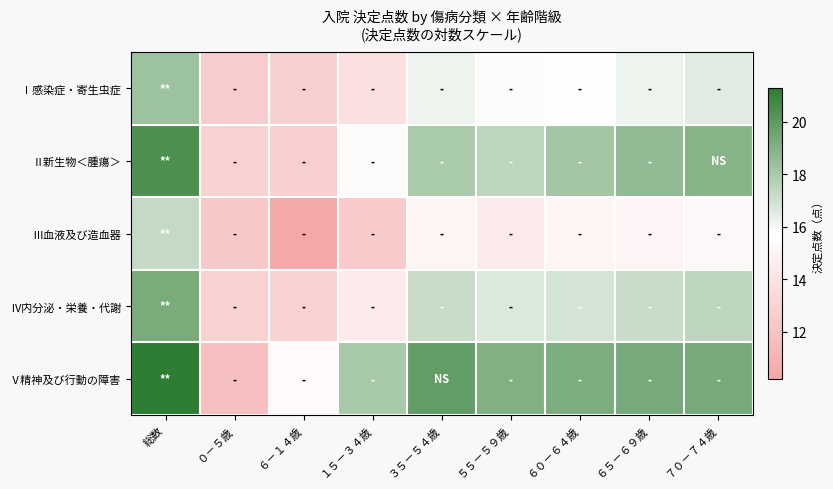

Reading left to right, extract all data points from this chart.

Ⅰ感染症・寄生虫症: 総数=18.3	０－５歳=12.5	６－１４歳=12.8	１５－３４歳=13.8	３５－５４歳=16.2	５５－５９歳=15.5	６０－６４歳=15.7	６５－６９歳=16.2	７０－７４歳=16.5
Ⅱ新生物＜腫瘍＞: 総数=20.4	０－５歳=12.9	６－１４歳=12.6	１５－３４歳=15.5	３５－５４歳=18.0	５５－５９歳=17.5	６０－６４歳=18.1	６５－６９歳=18.6	７０－７４歳=18.9
Ⅲ血液及び造血器: 総数=17.3	０－５歳=12.3	６－１４歳=10.2	１５－３４歳=12.4	３５－５４歳=15.1	５５－５９歳=14.4	６０－６４歳=15.1	６５－６９歳=15.1	７０－７４歳=15.2
Ⅳ内分泌・栄養・代謝: 総数=19.3	０－５歳=12.9	６－１４歳=12.9	１５－３４歳=14.5	３５－５４歳=17.2	５５－５９歳=16.7	６０－６４歳=16.9	６５－６９歳=17.2	７０－７４歳=17.5
Ⅴ精神及び行動の障害: 総数=21.3	０－５歳=11.8	６－１４歳=15.5	１５－３４歳=18.0	３５－５４歳=19.9	５５－５９歳=19.0	６０－６４歳=19.2	６５－６９歳=19.3	７０－７４歳=19.3